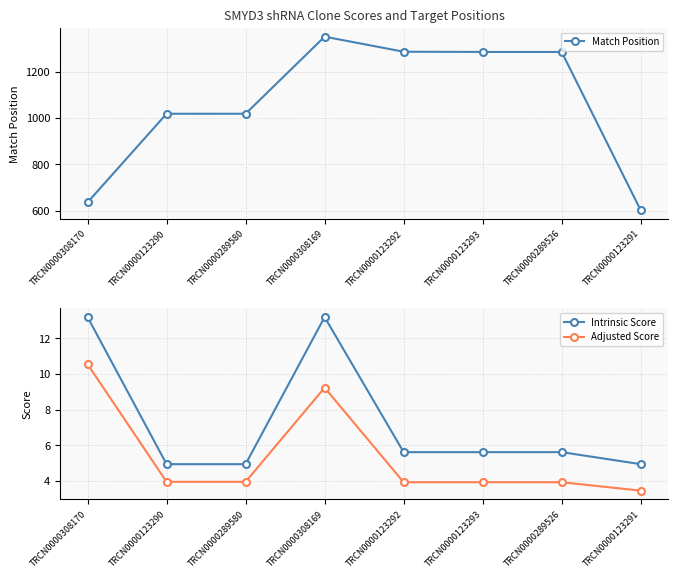

Does the chart display data point markers on the line(s)?

Yes